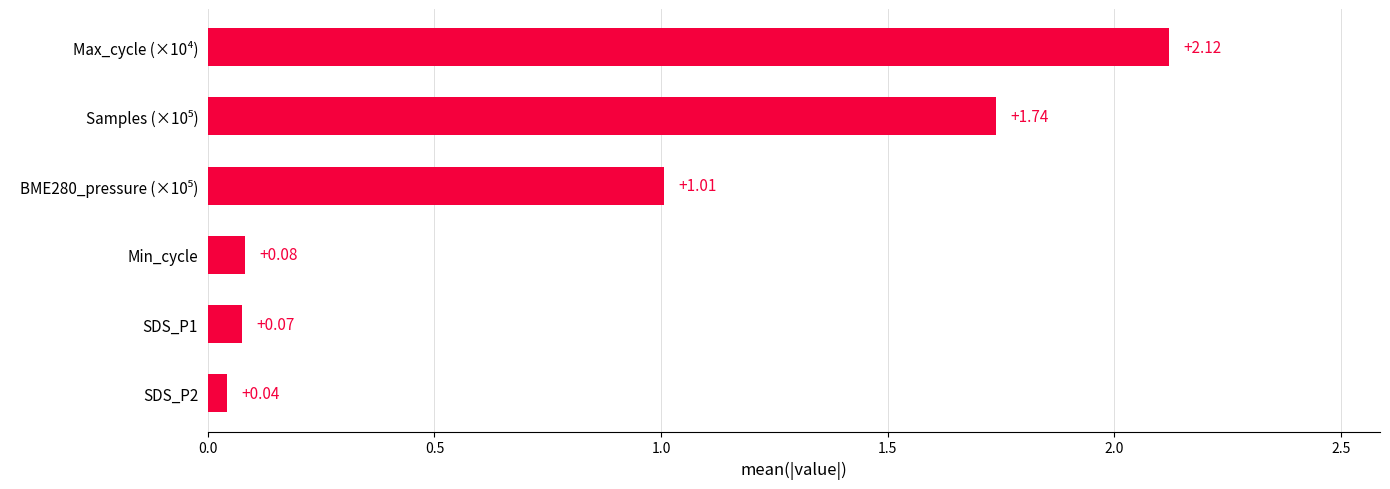

What is the average value?

0.8